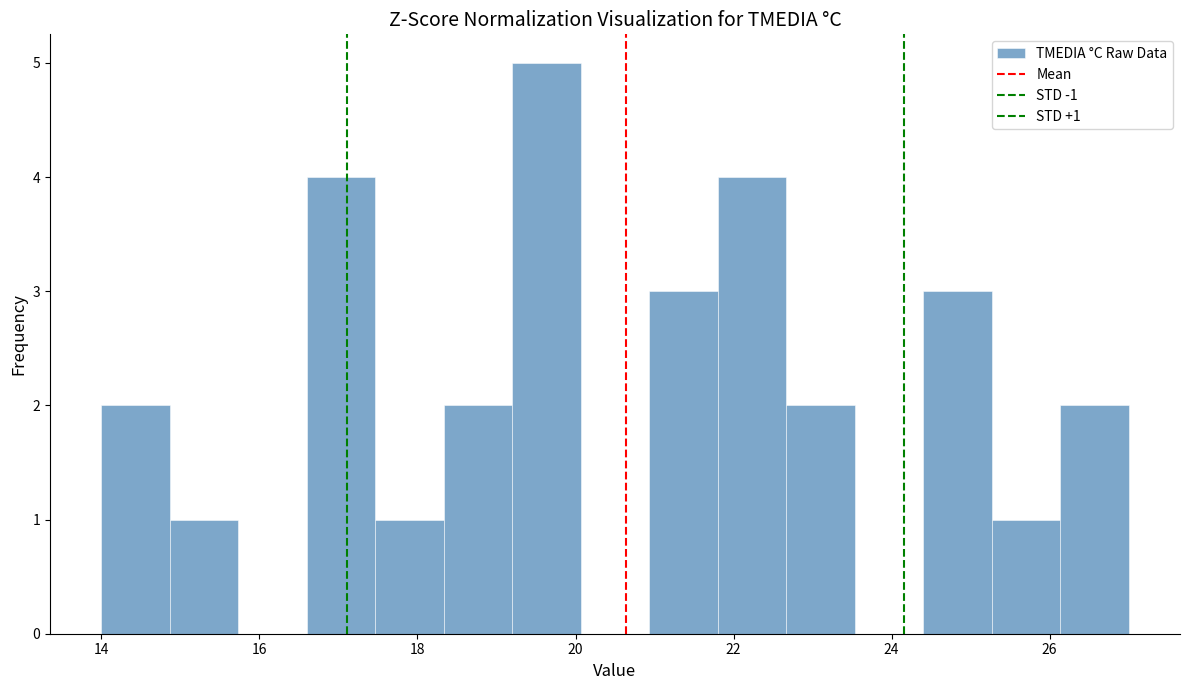

Over which range of the x-axis is the bar tallest?

19.2 to 20.0